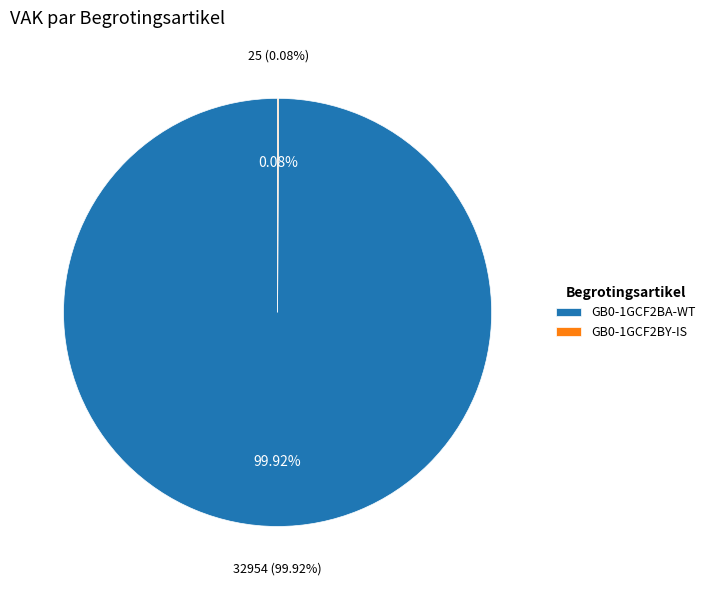

Count the number of slices in the pie.

2